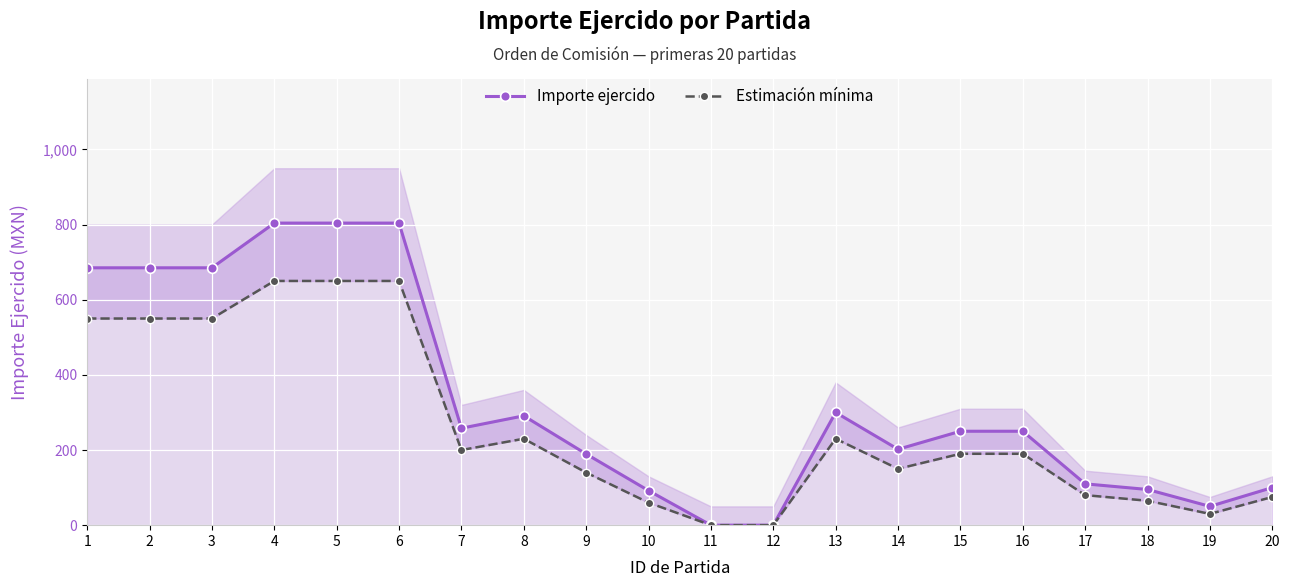

At which category does the chart reach its peak across all series?

4